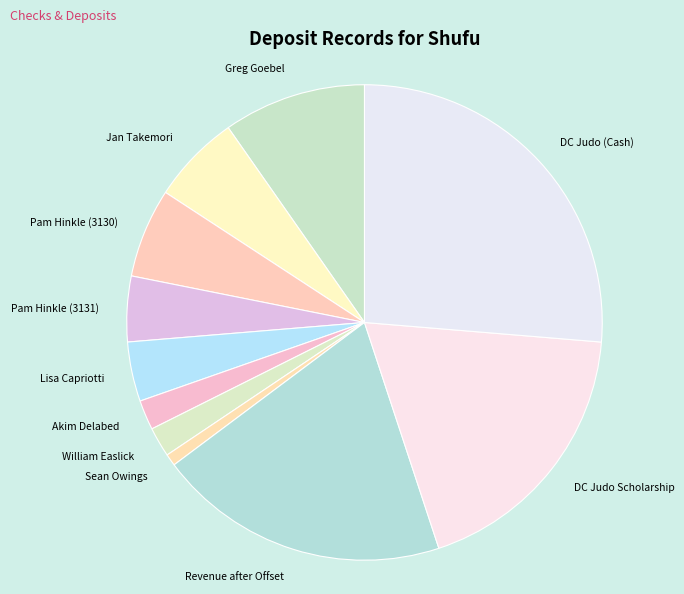

How many slices are in this pie chart?

11